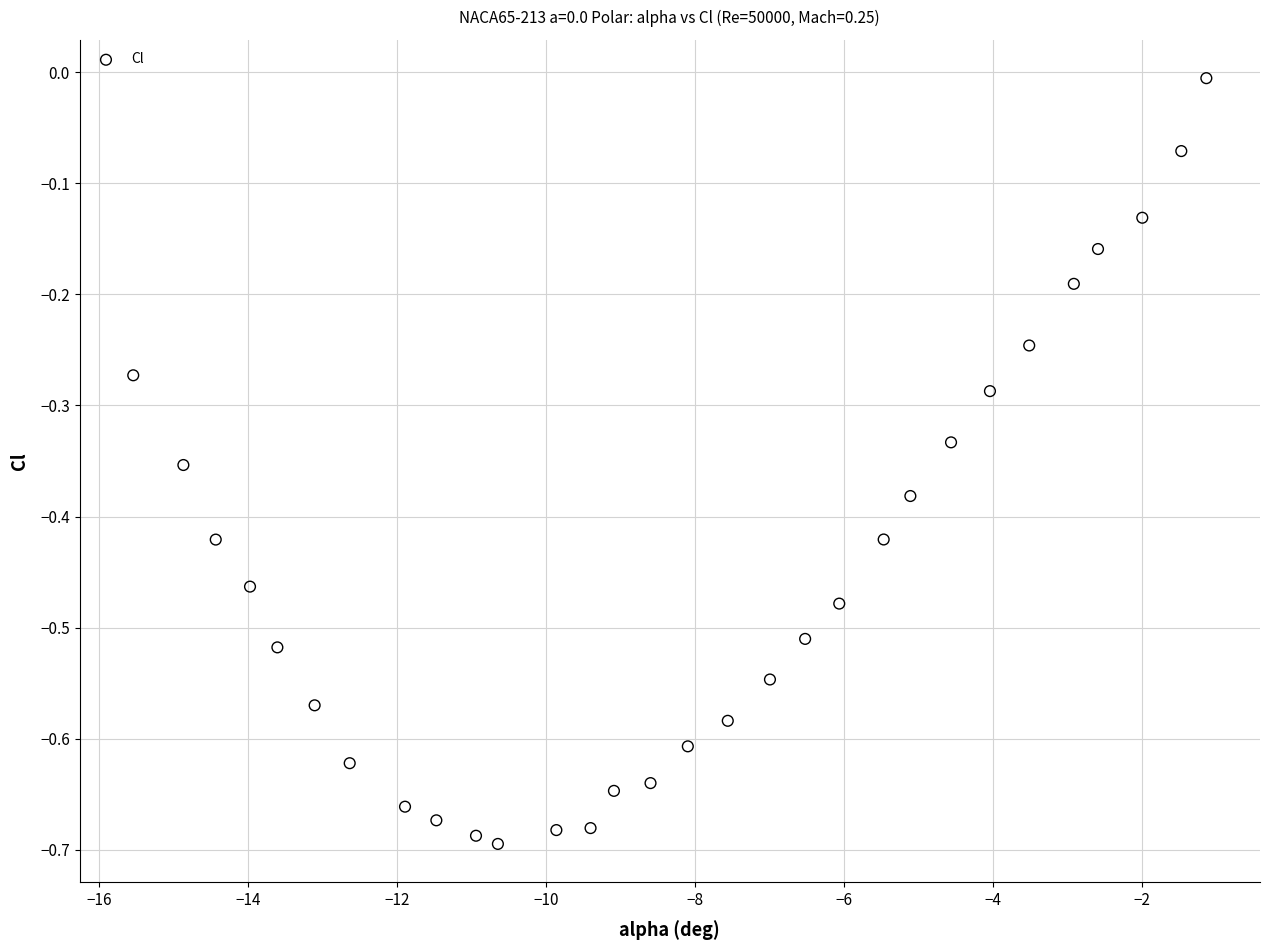

What is the range of X values (max minus min)?

14.4